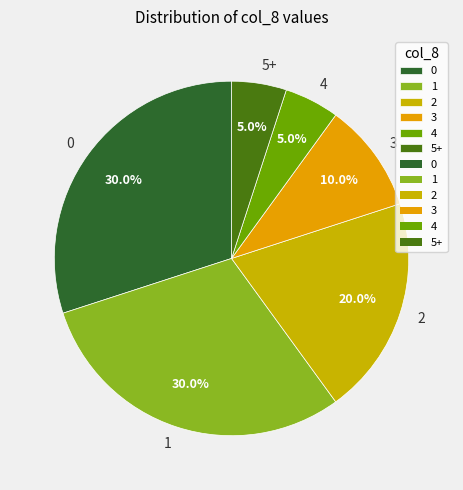

What is the ratio of the value at 1 to the value at 5+?

6.0